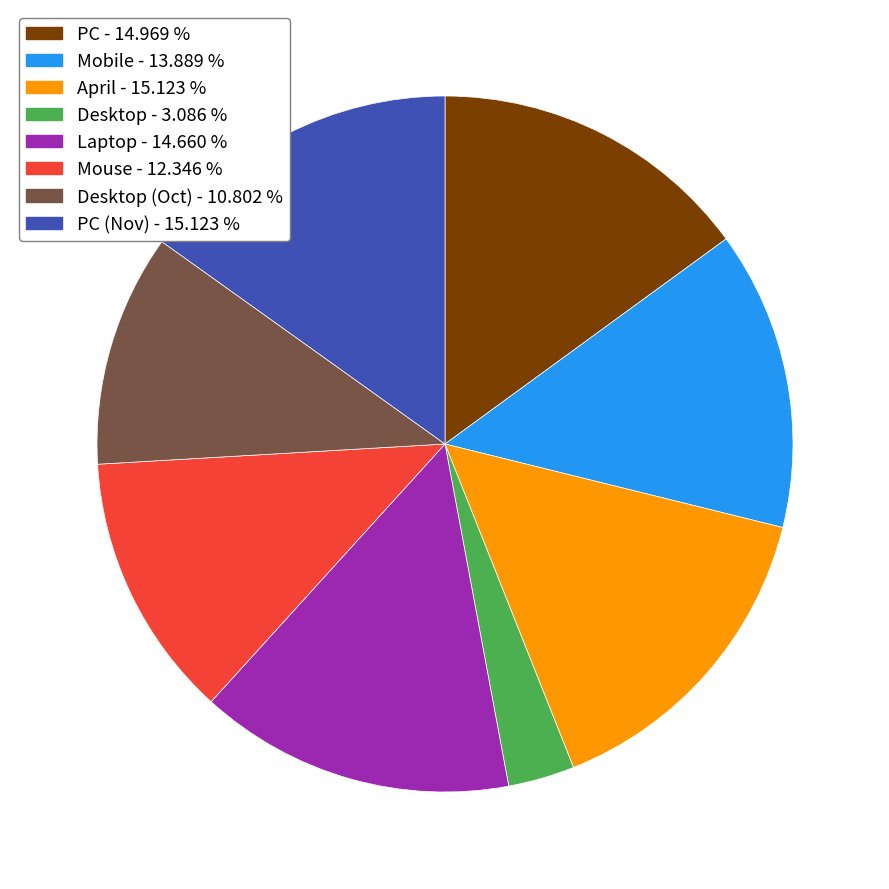

Does any single category account for the majority?

No